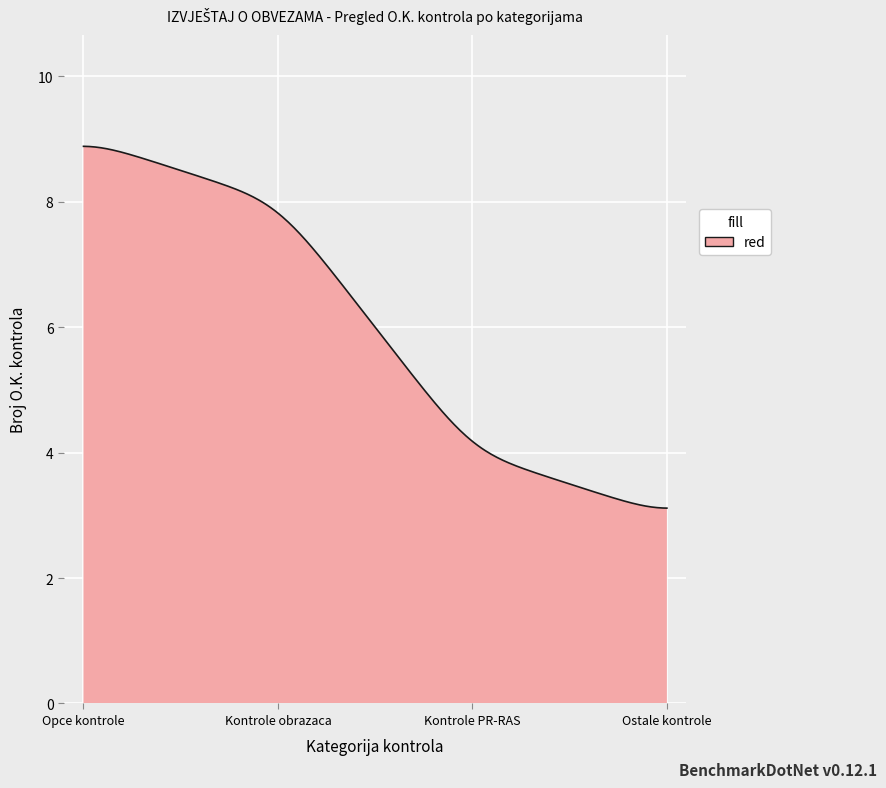

How many series are shown in this chart?

1